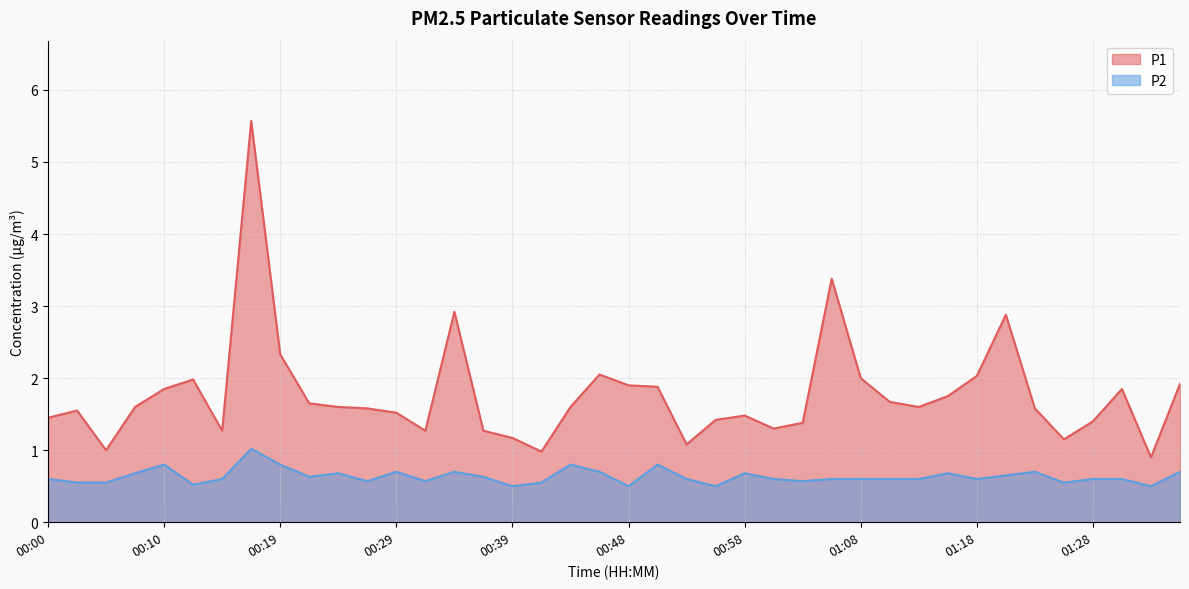

What is the label of the 5th point from the left?

00:10